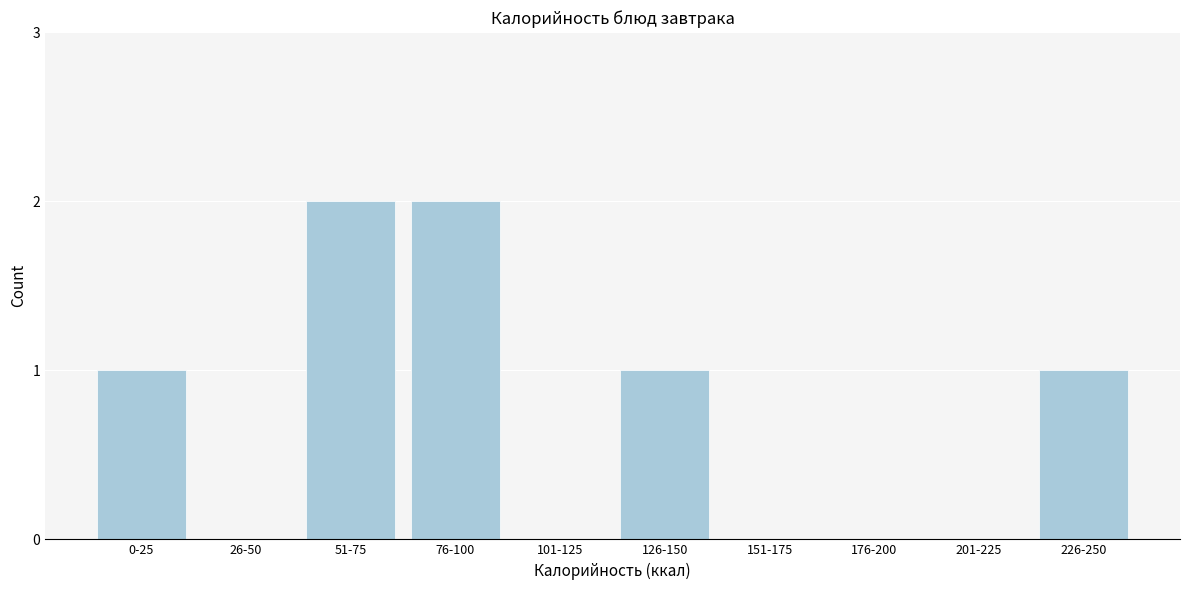

Reading left to right, list all the values displayed in this chart.

0-25=1	26-50=0	51-75=2	76-100=2	101-125=0	126-150=1	151-175=0	176-200=0	201-225=0	226-250=1